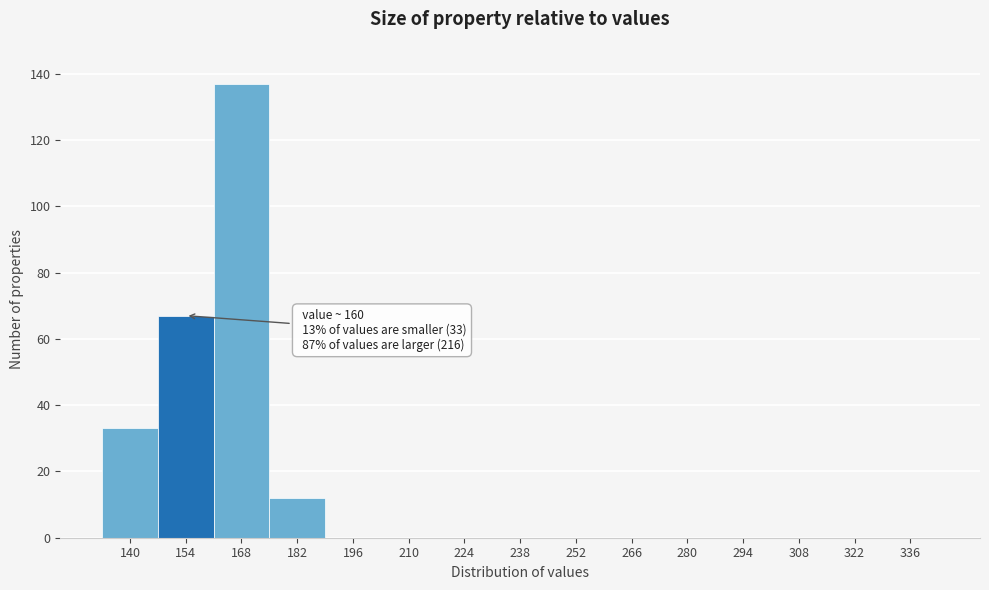

Reading left to right, list all the values displayed in this chart.

140=33	154=67	168=137	182=12	196=0	210=0	224=0	238=0	252=0	266=0	280=0	294=0	308=0	322=0	336=0